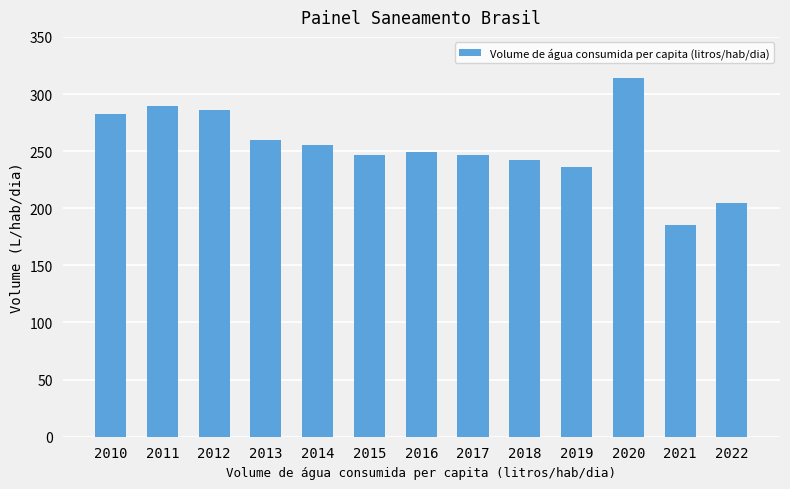

What is the sum of the values at 2012 and 2018?

528.2